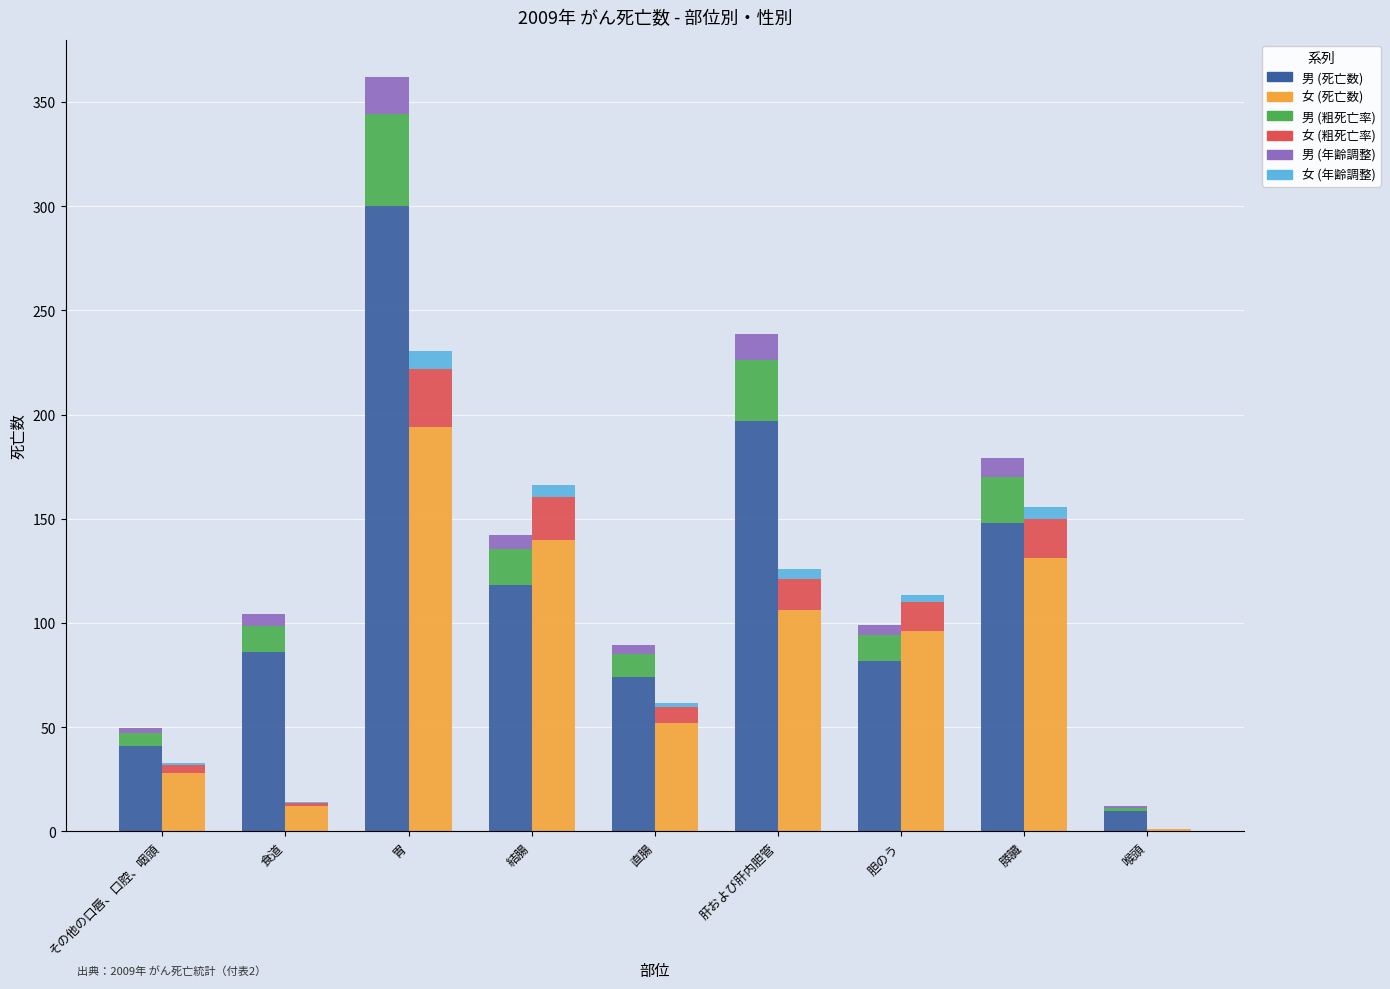

Which series changed the most between 食道 and 胆のう?

女 (死亡数)